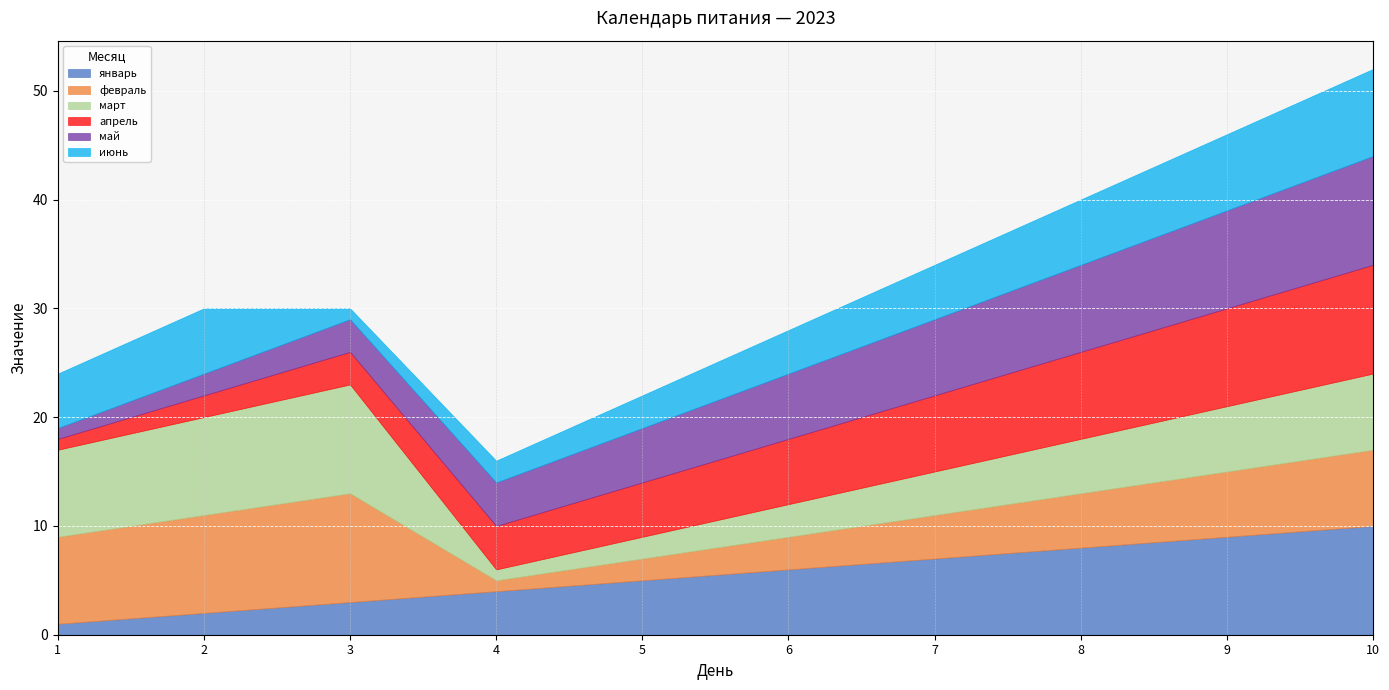

What is the average value of the май series?

6